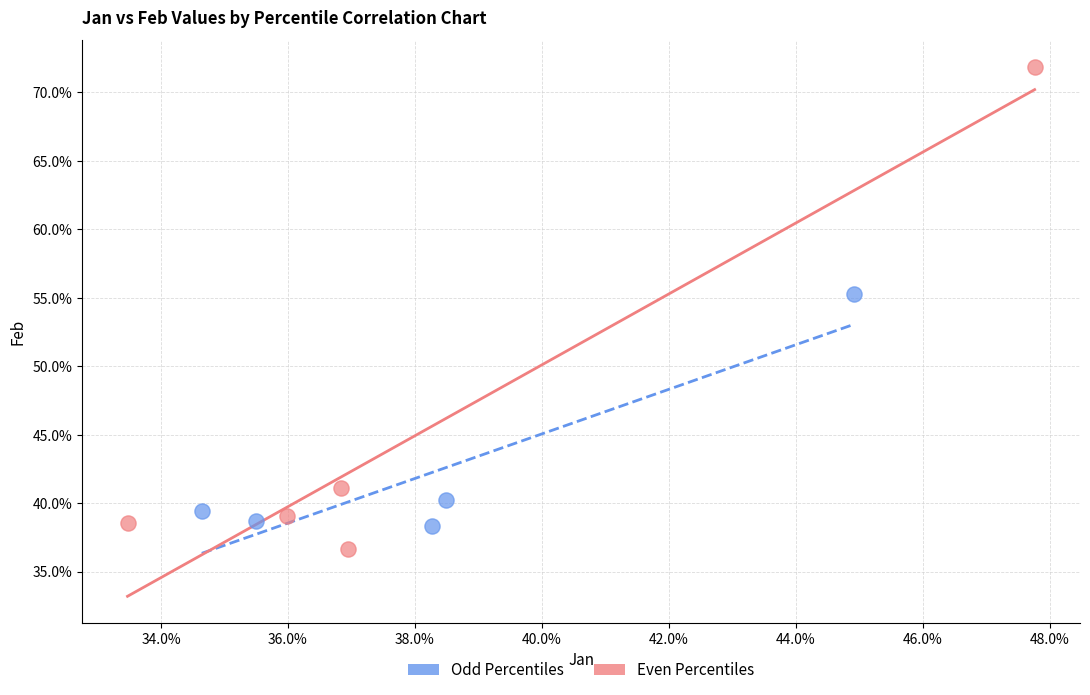

Which series reaches the minimum Y coordinate?

Even Percentiles